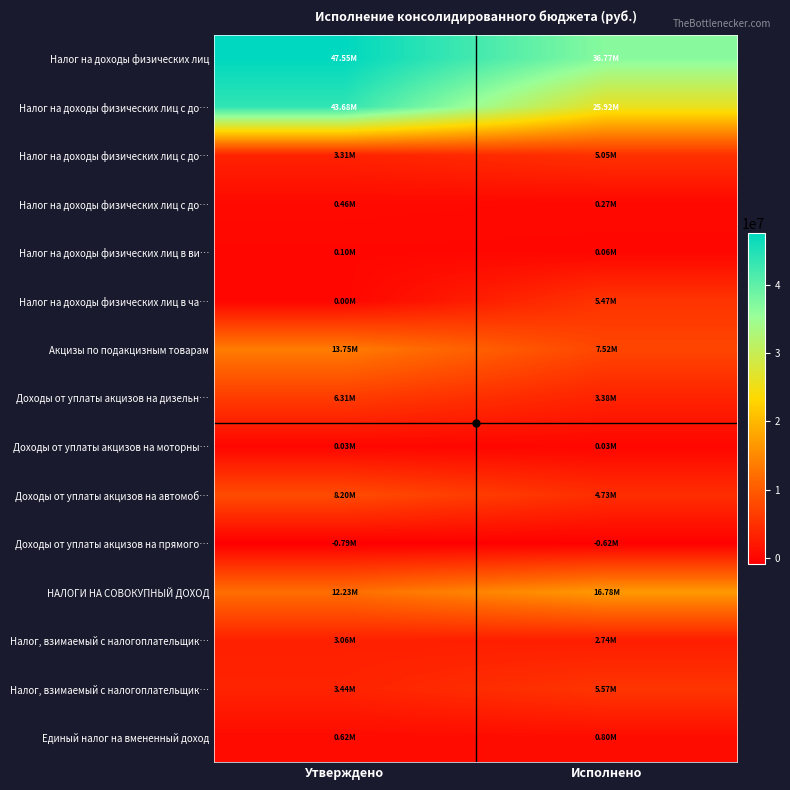

At which category is the sum across all series the highest?

Утверждено